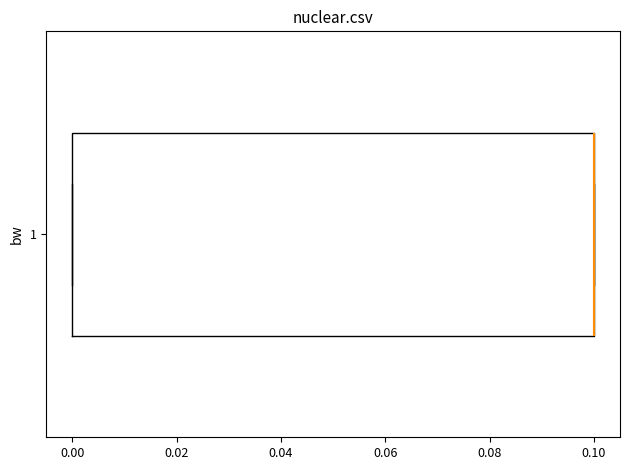

Read this box plot against the x-axis: the position of the median line, the range covered by the box, and the ends of both whiskers. The values are not printed on the chart, so give them approximately, as read against the axis.

median 0.1 (drawn on the box's right edge), box 0.0 to 0.1, whiskers 0.0 to 0.1